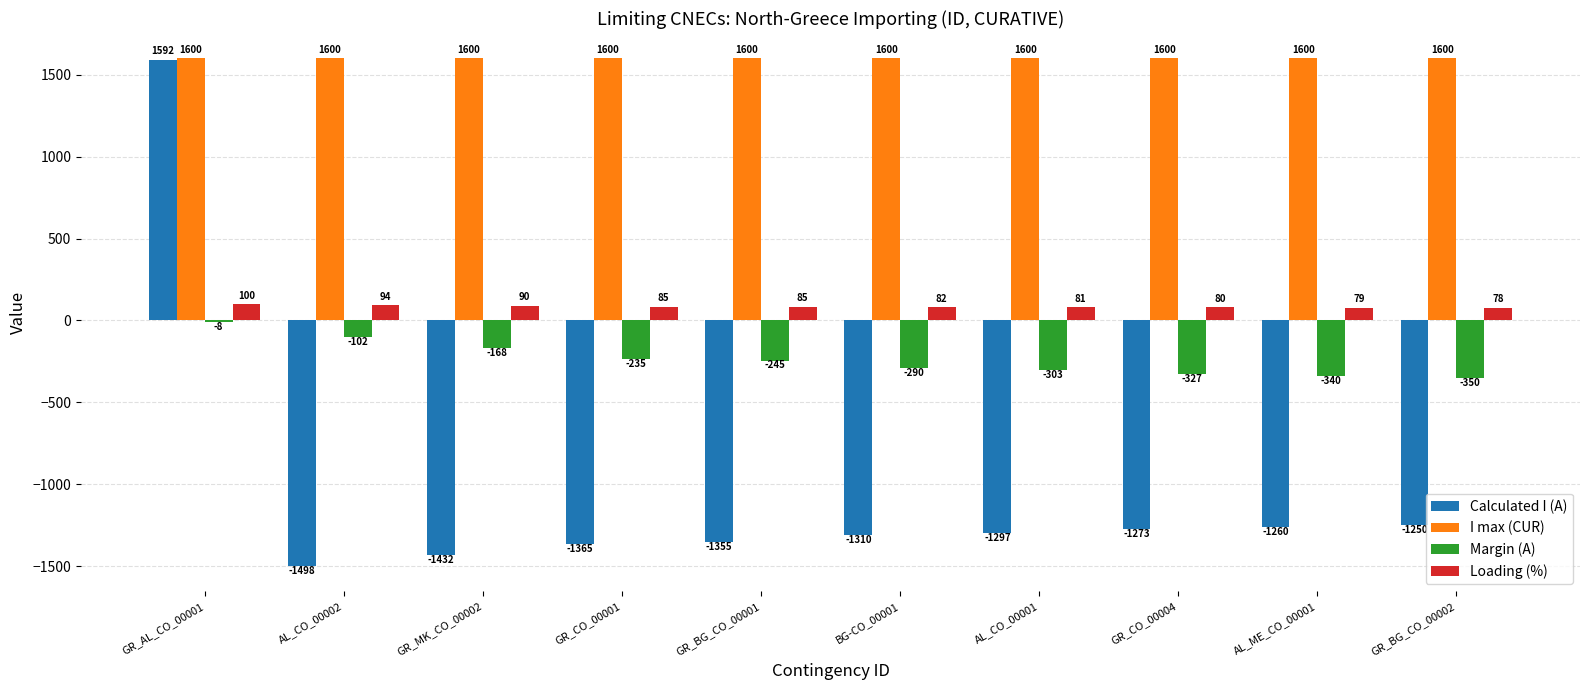

How many groups of bars are there?

10